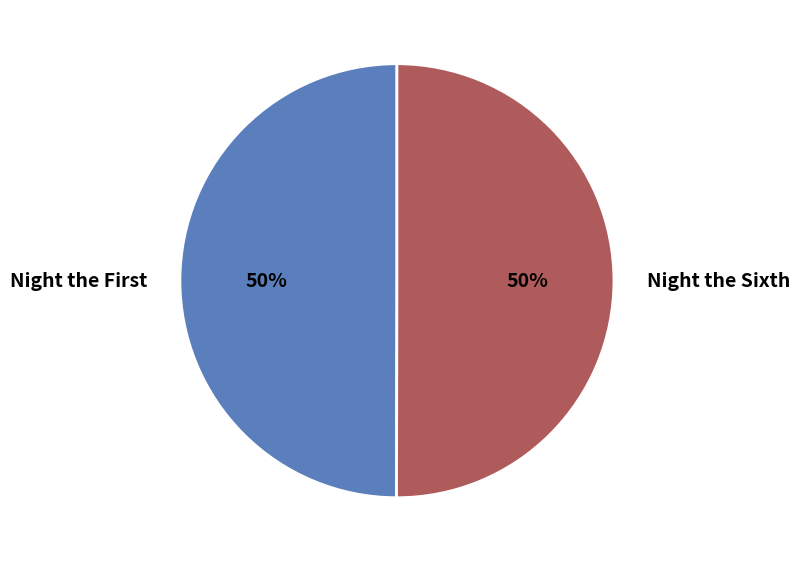

Count the number of slices in the pie.

2